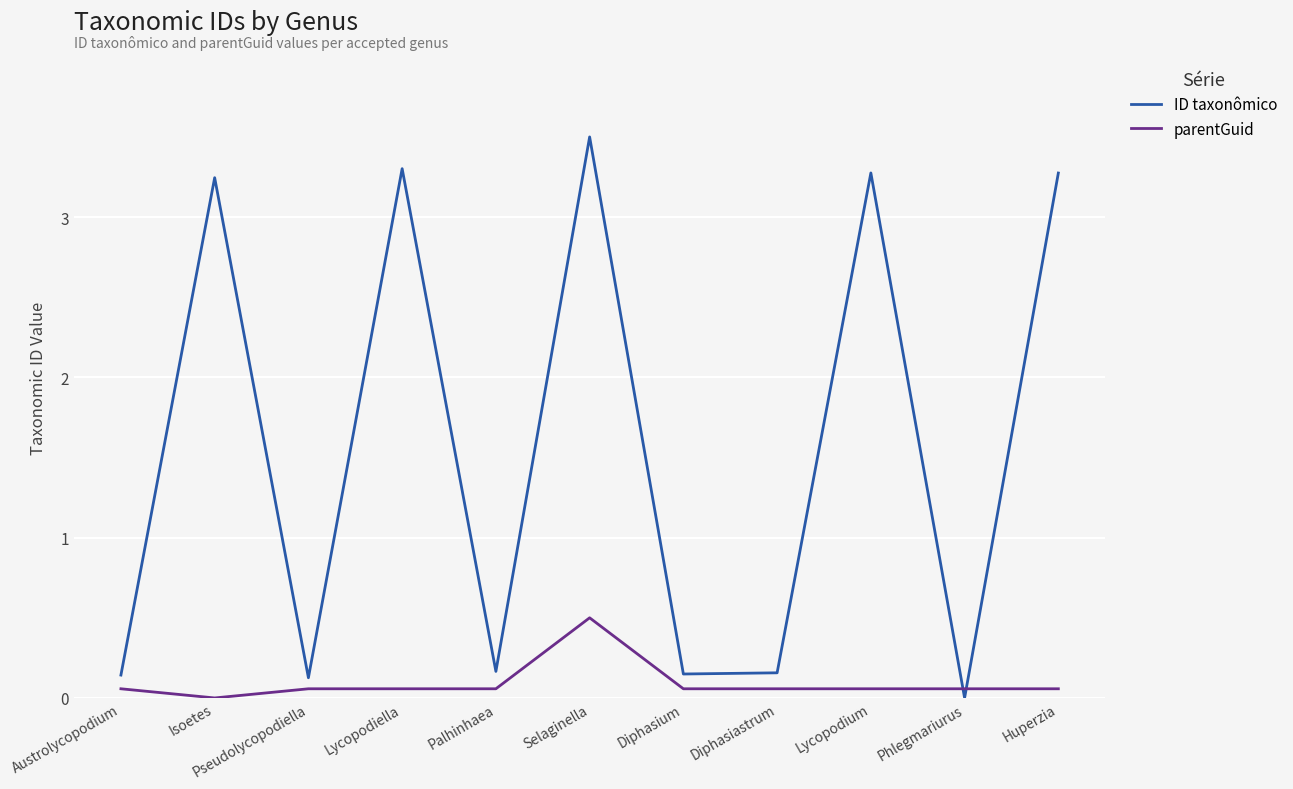

The parentGuid series shows 0.1 at Diphasiastrum. True or false?

True